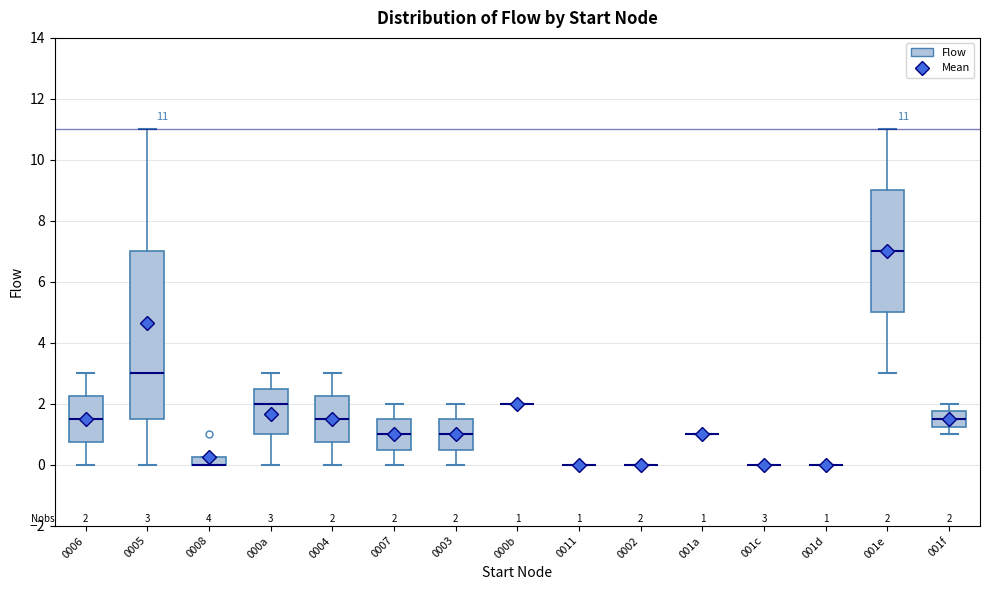

Comparing the boxes themselves (not the whiskers), which one is the tallest?

0005